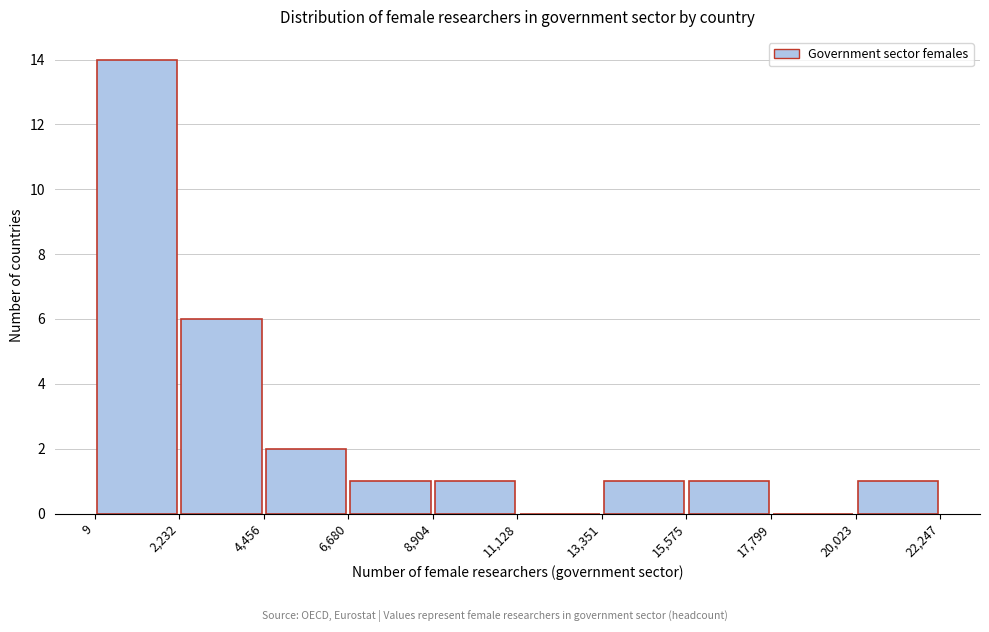

What is the height of the bar covering 13,351 to 15,575 on the x-axis? The values are not printed on the chart, so give them approximately, as read against the axis.

1